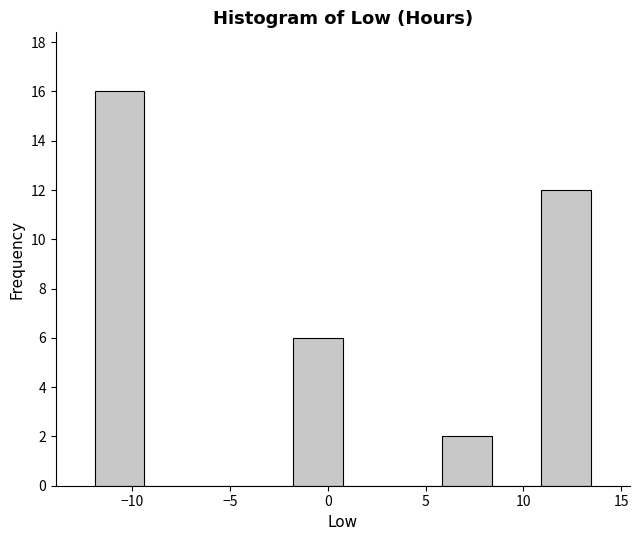

Which range on the x-axis has the tallest bar?

-12.0 to -9.5